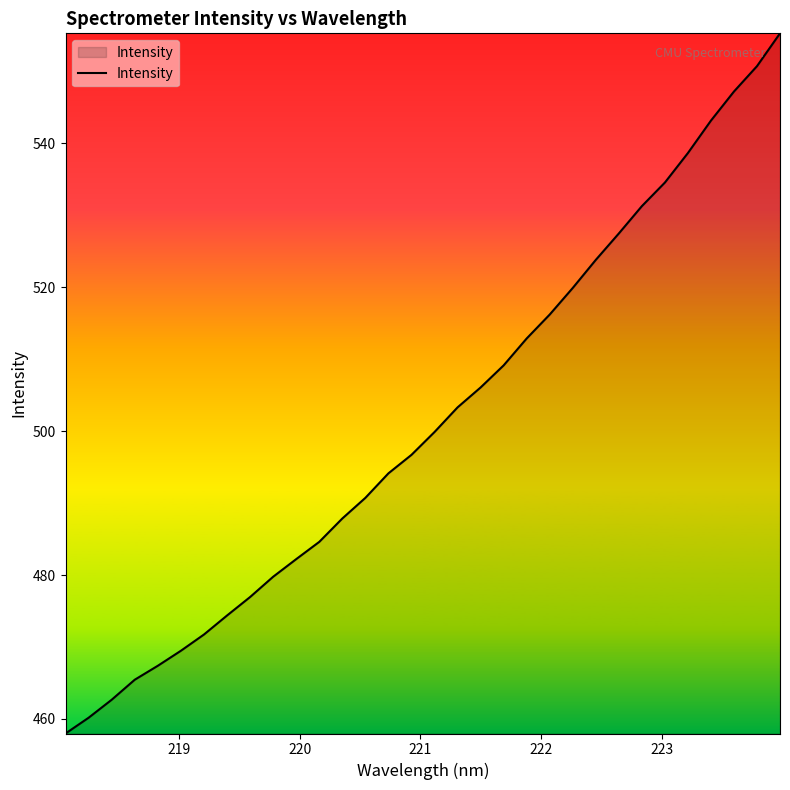

How many values exceed 499?

16